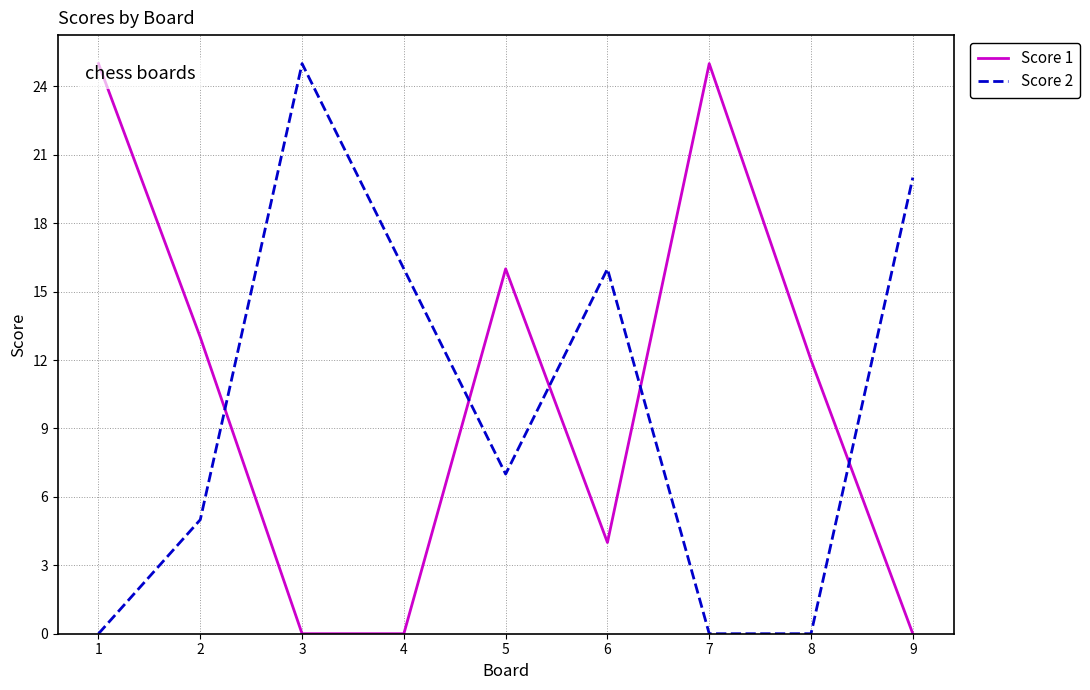

At 1, list the series in order from largest to smallest.

Score 1, Score 2